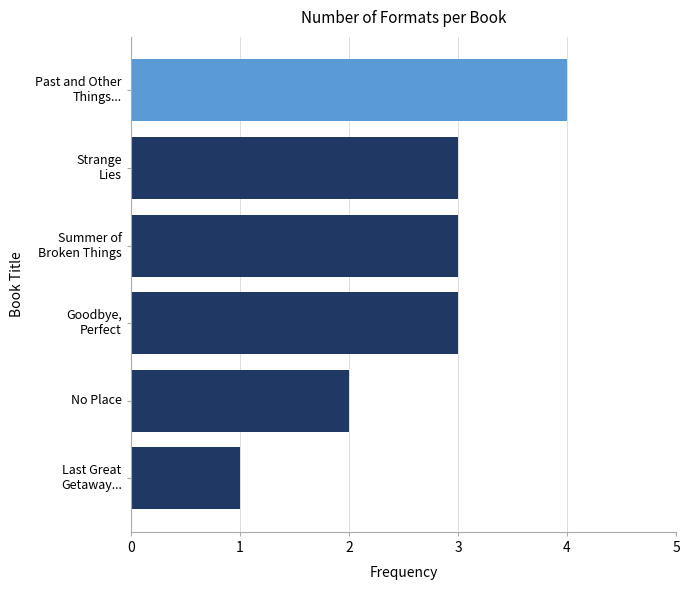

What is the difference between the maximum and minimum values?

3